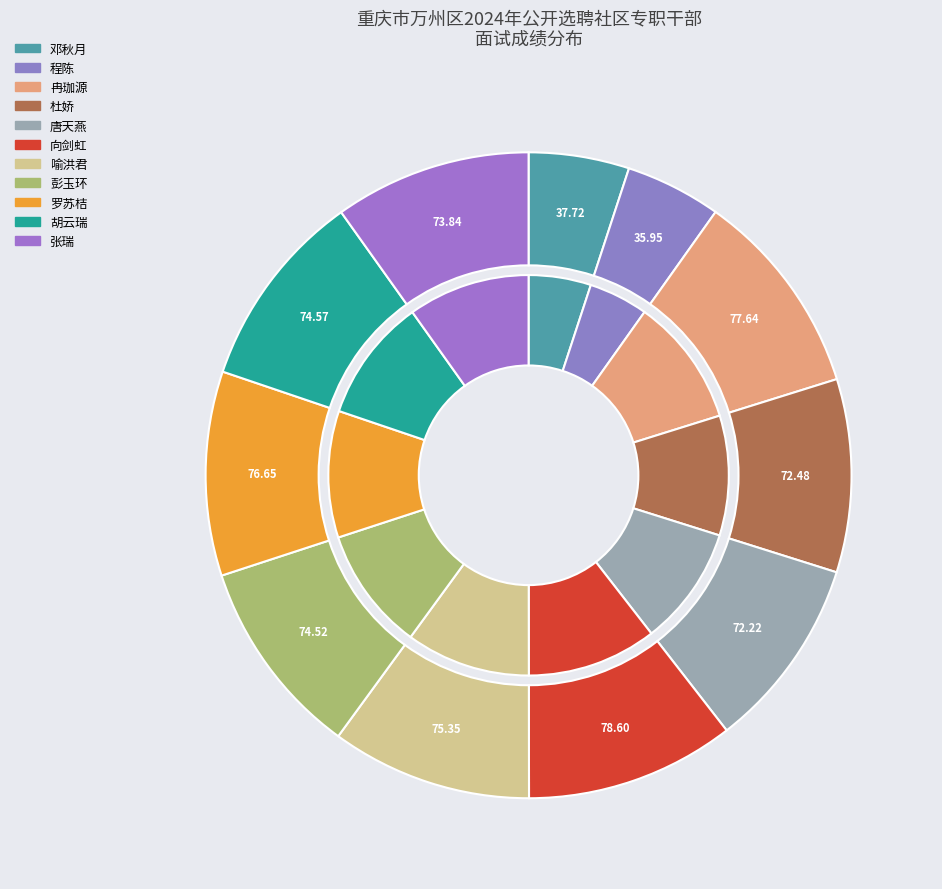

Is the sum of 胡云瑞 and 喻洪君 greater than half?

No